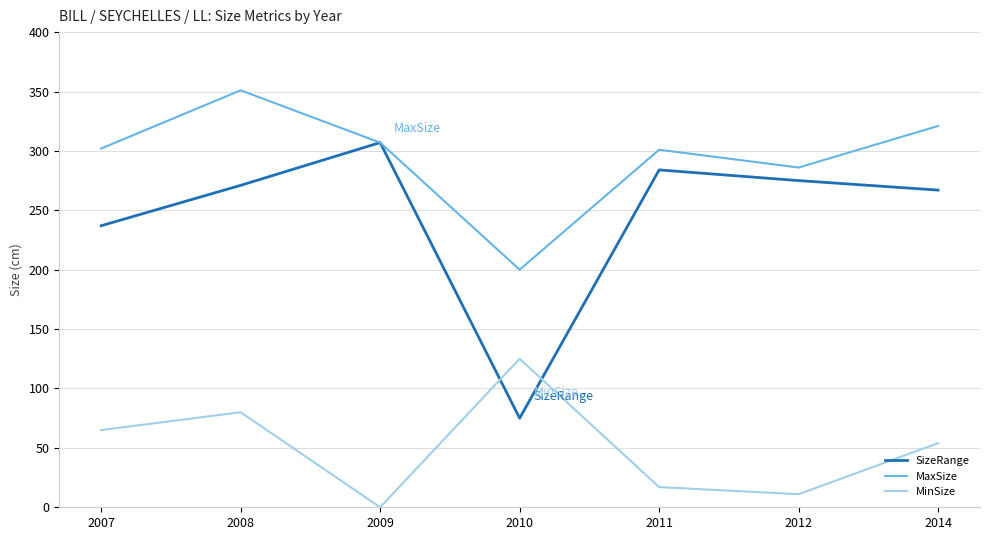

What are all the series names shown in the legend?

SizeRange, MaxSize, MinSize